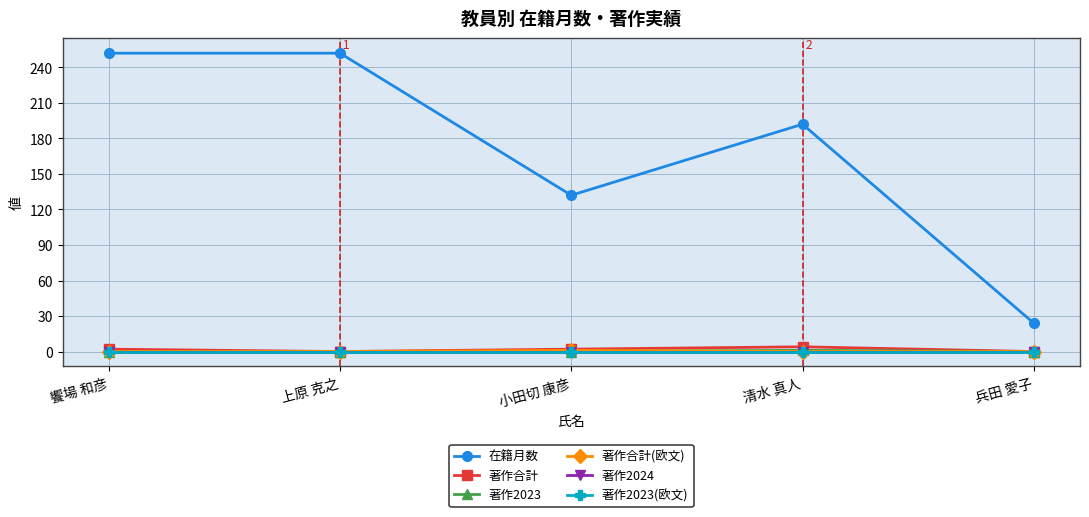

What position from the right is 小田切 康彦?

3